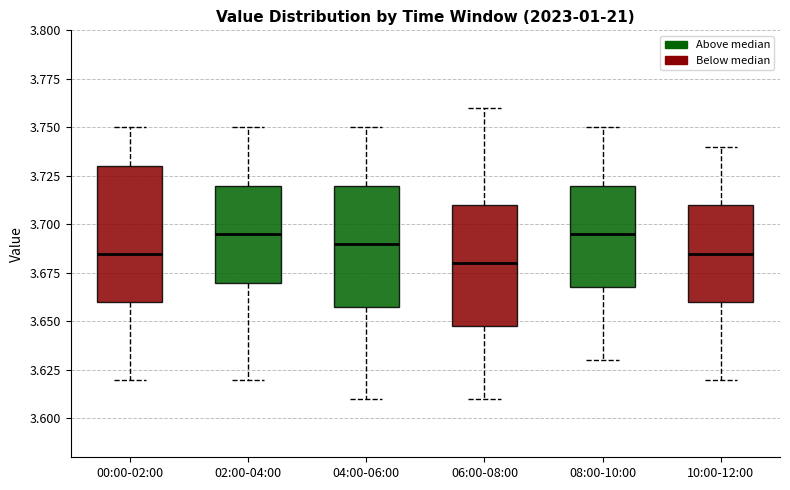

Where is the upper edge of the box for 00:00-02:00 on the y-axis? The values are not printed on the chart, so give them approximately, as read against the axis.

3.730